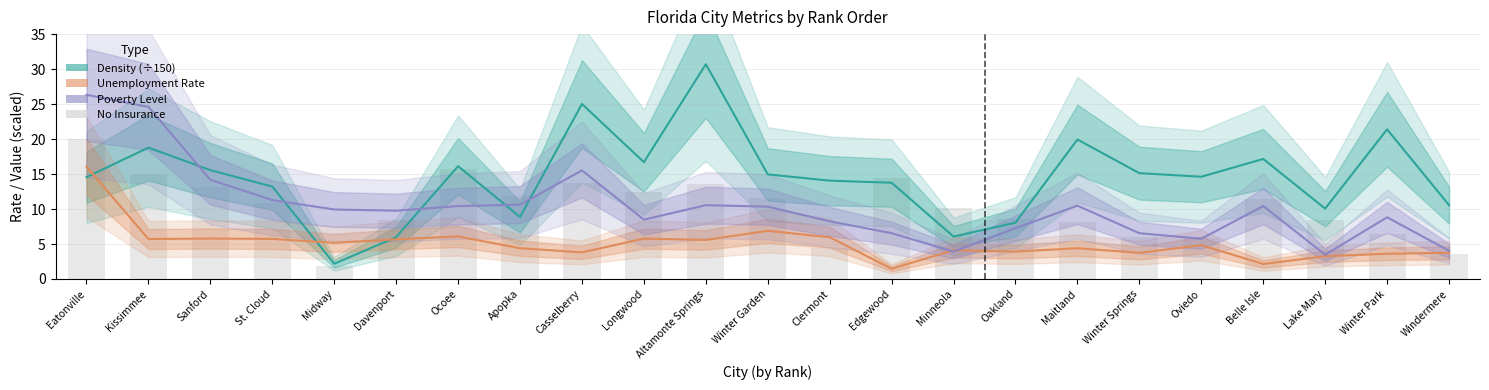

Are the bars horizontal?

No